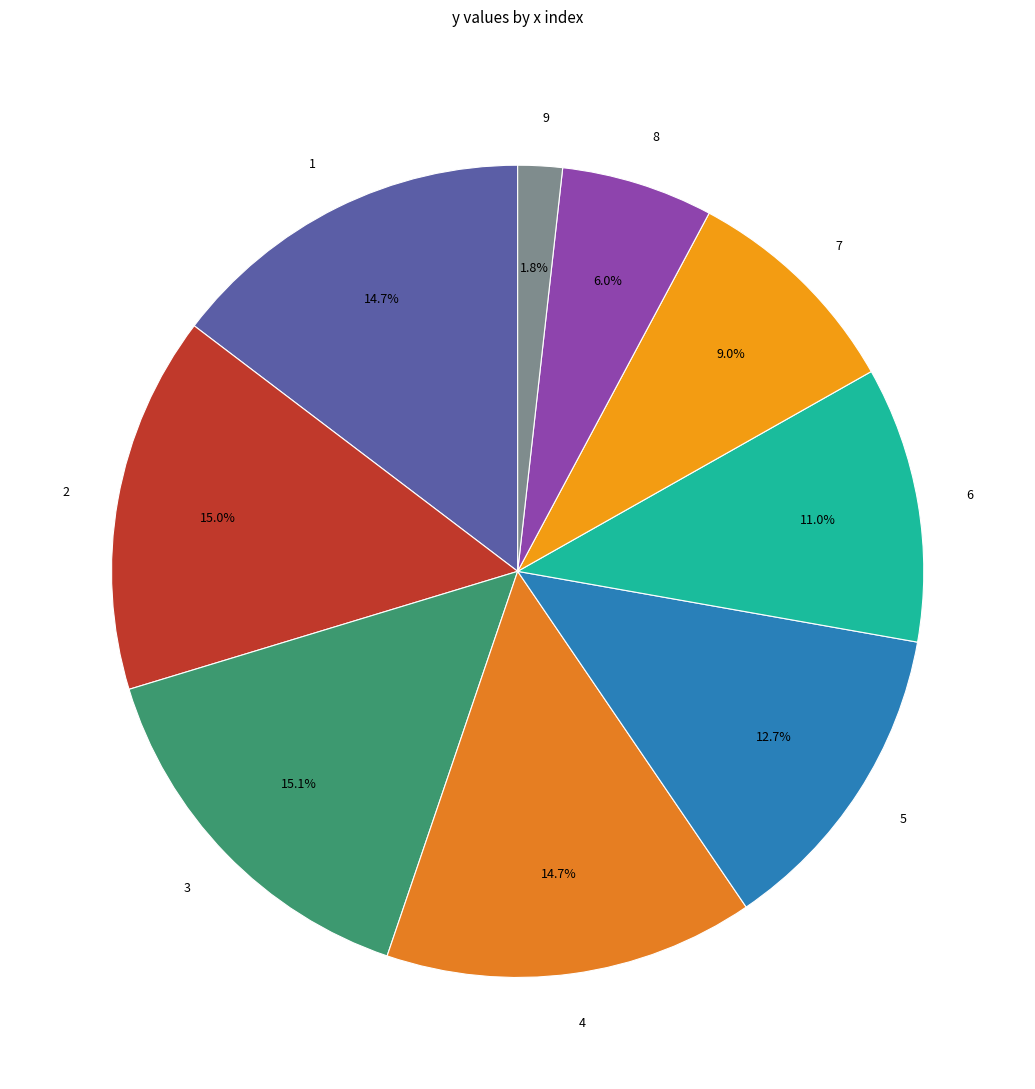

To the nearest percent, what is the difference between the 2 and 8 slice percentages?

9%